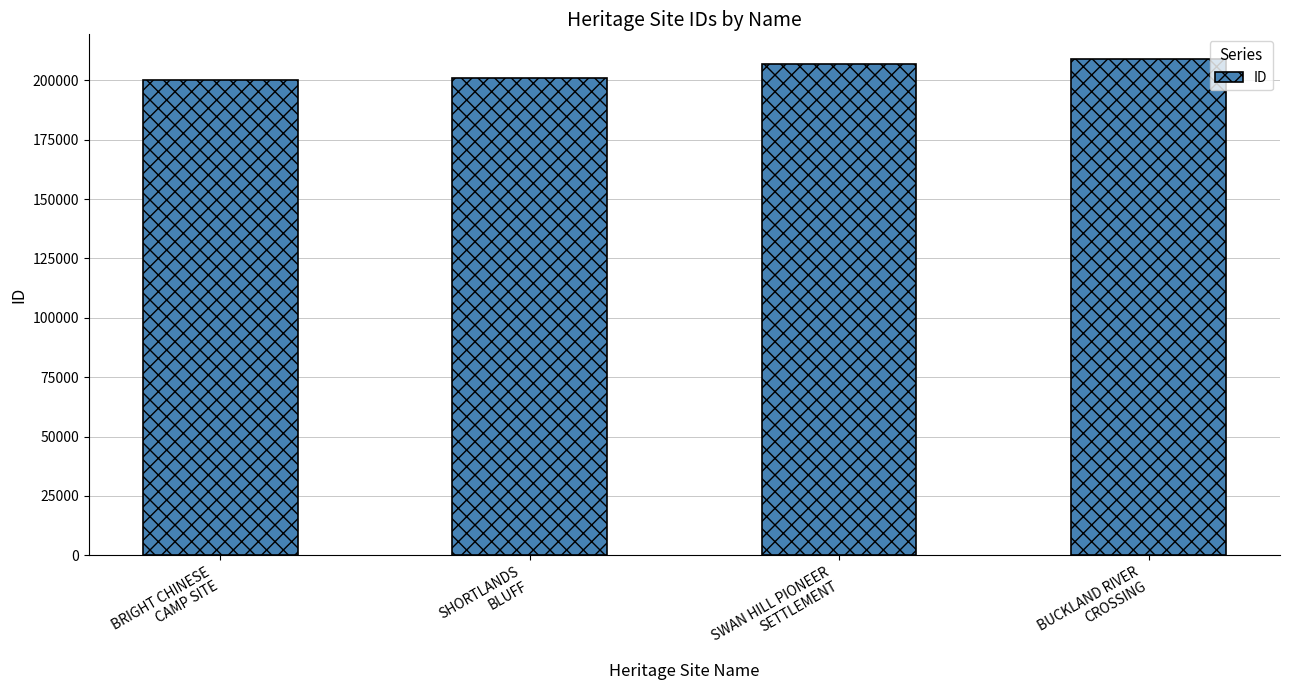

True or false: the data shows 200972 at SHORTLANDS
BLUFF.

True